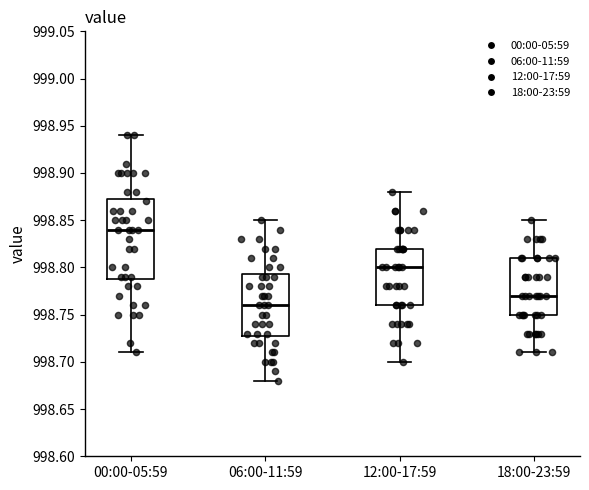

Where is the upper edge of the box for 00:00-05:59 on the y-axis? The values are not printed on the chart, so give them approximately, as read against the axis.

998.875